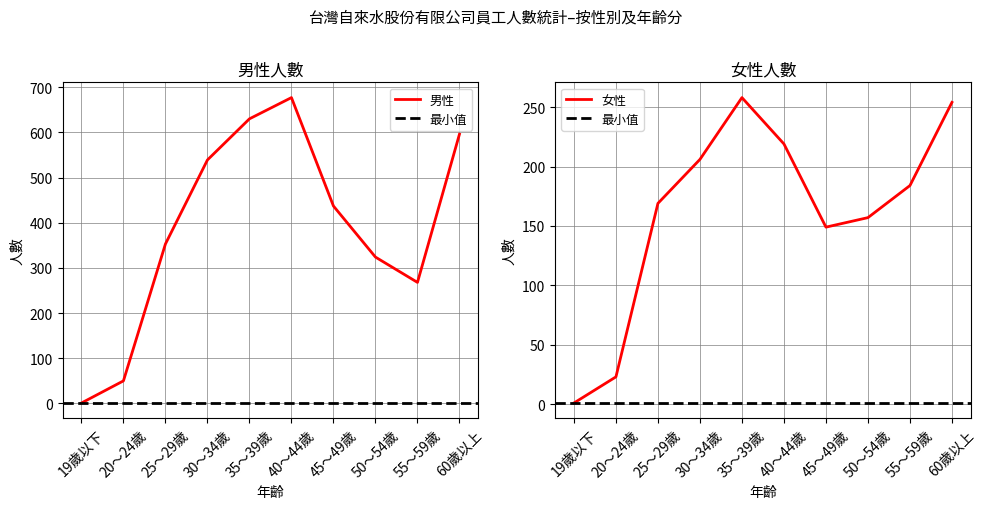

Where is the first local minimum for 男性?

55～59歲